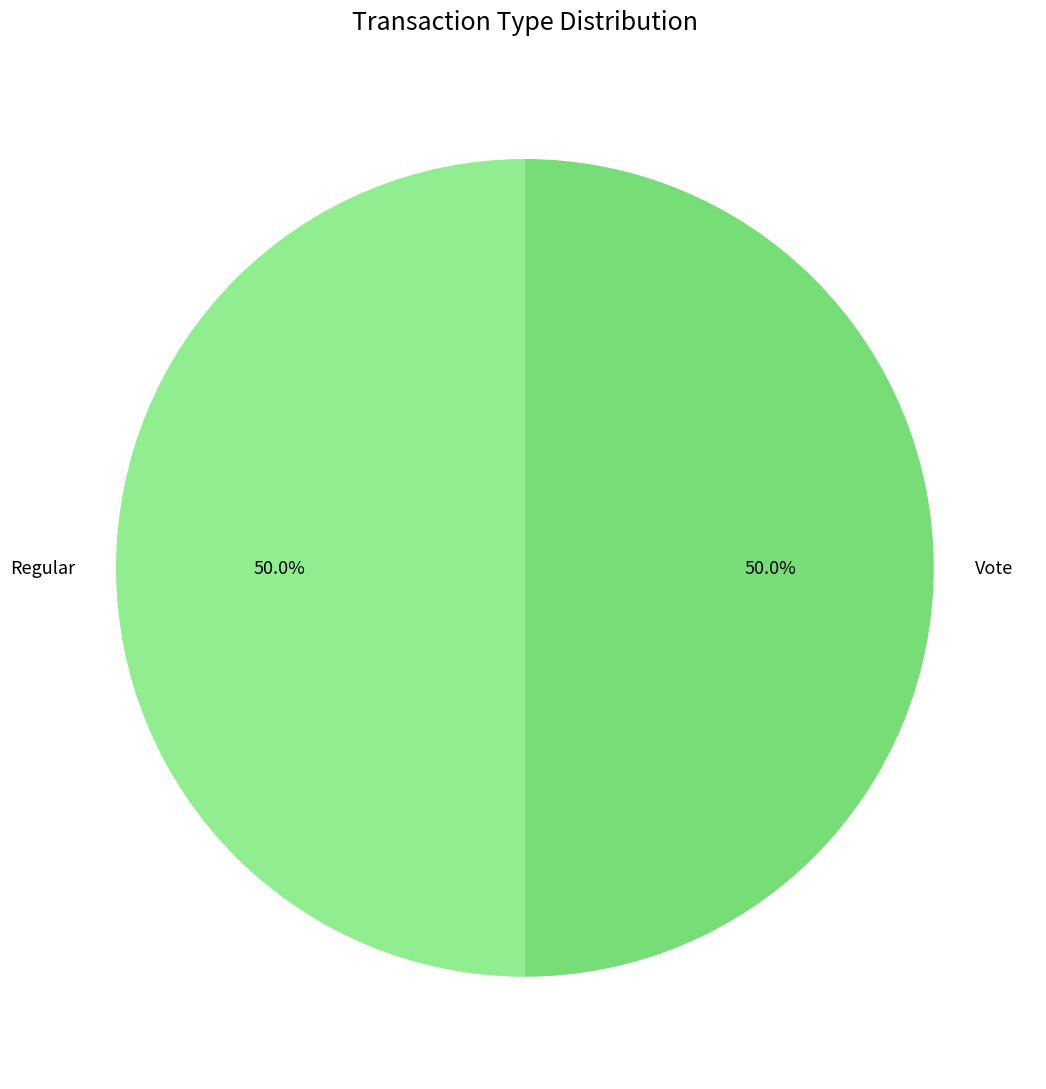

To the nearest percent, what is the difference between the Vote and Regular slice percentages?

0%